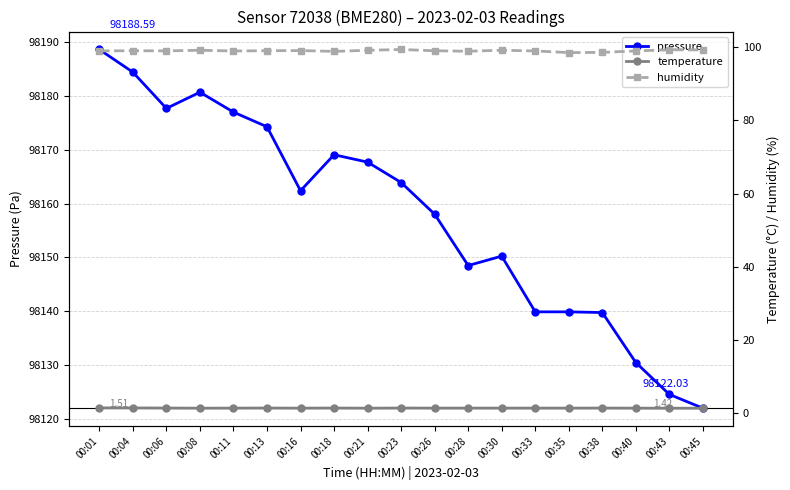

What is the spread (max minus min) of values at 00:06?

98176.2